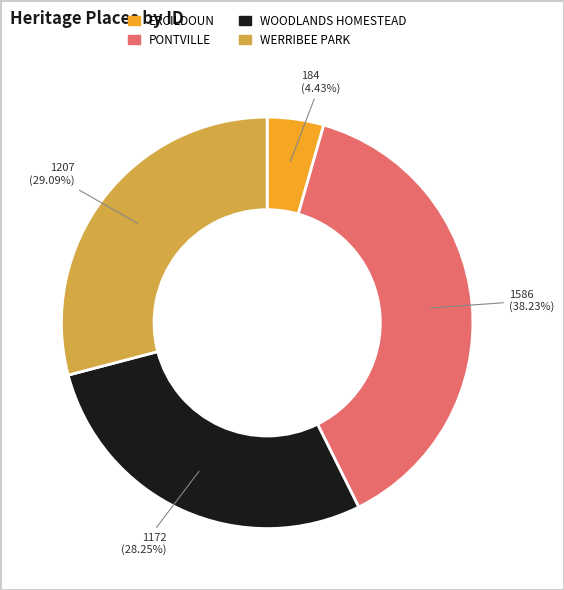

What is the smallest slice in the pie chart?

ERCILDOUN